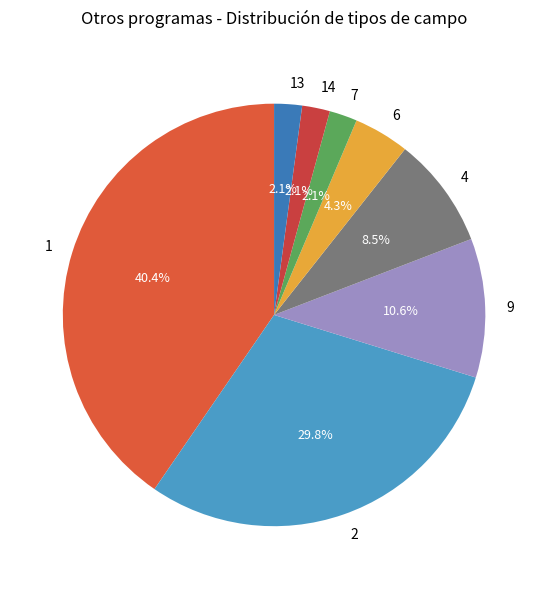

Do 1 and 4 together represent more than half of the pie?

No